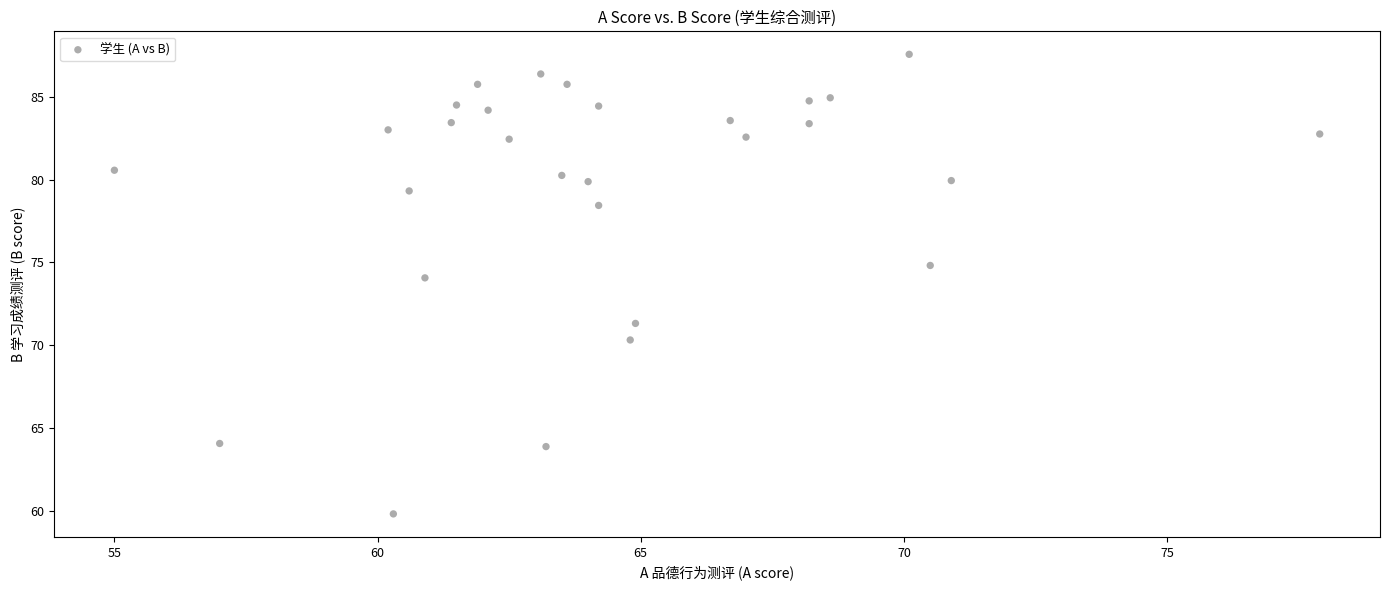

What Y value in the scatter plot is closest to 73?

74.1